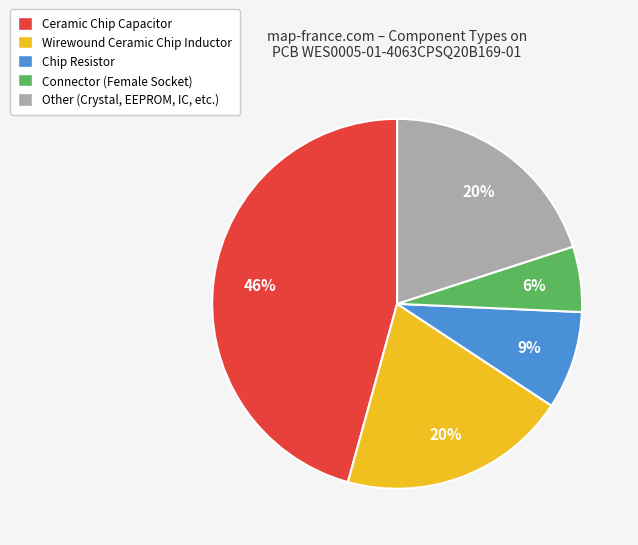

How many slices are in this pie chart?

5